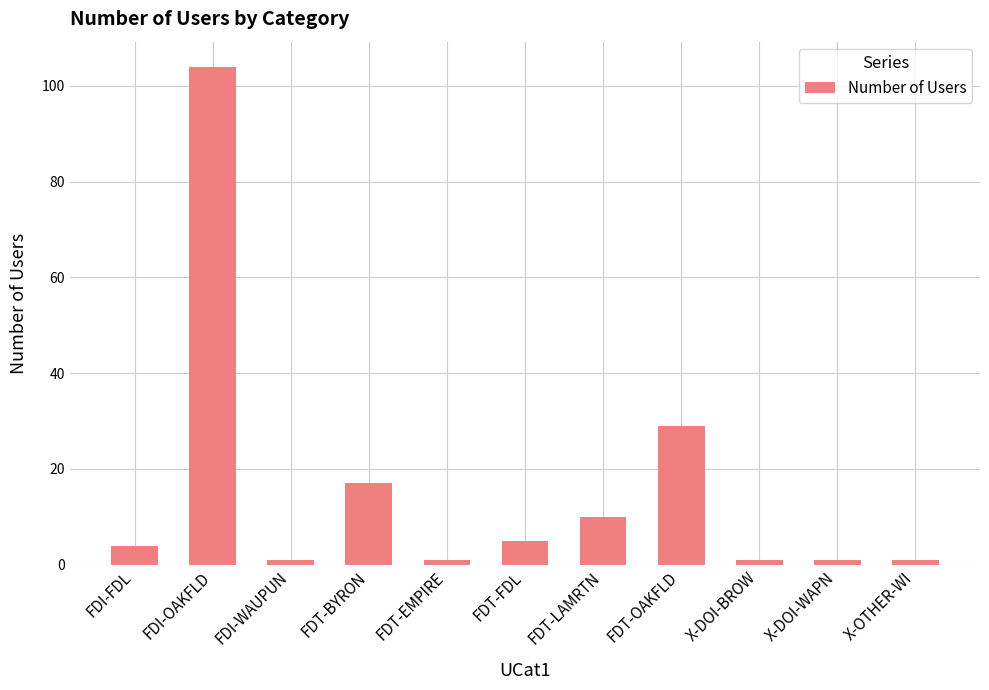

How many bars are there in total?

11